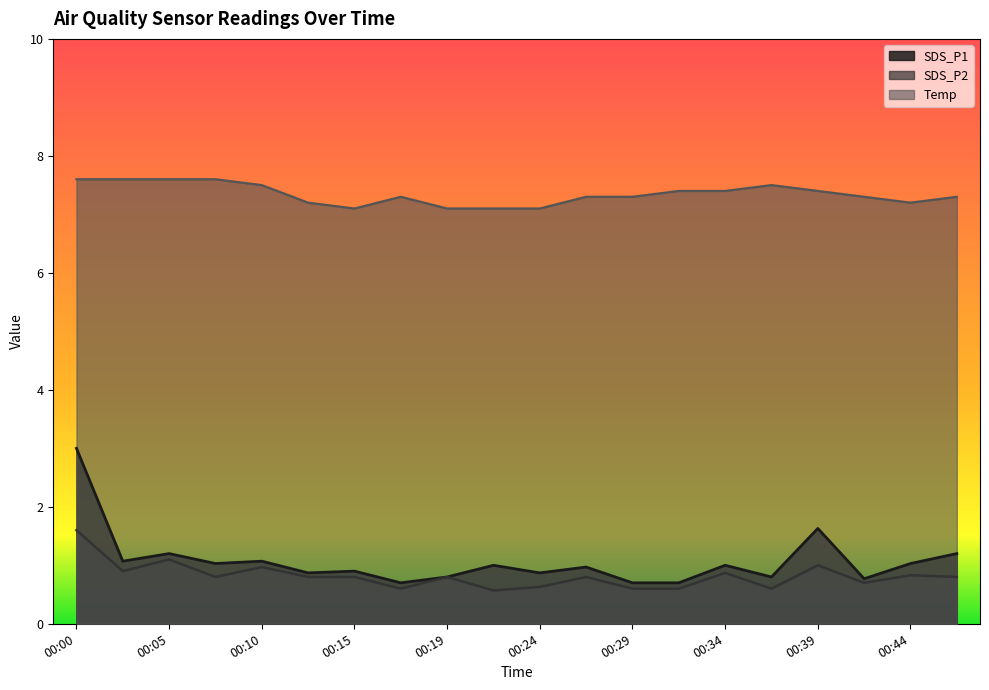

How many categories are shown in the chart?

20